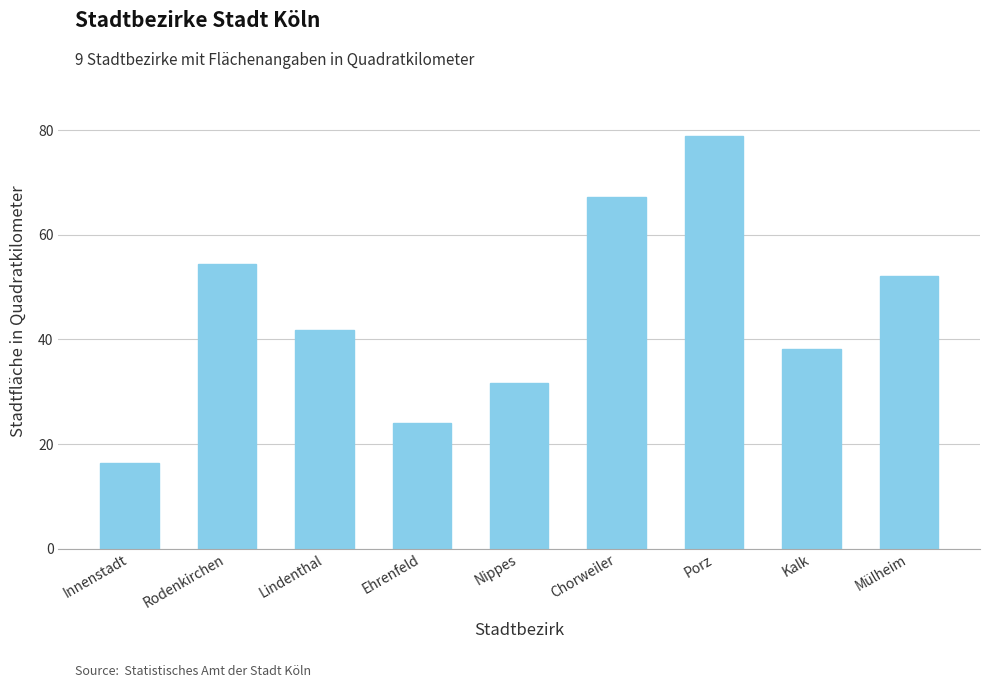

The chart shows a value of 44.2 at Nippes. True or false?

False